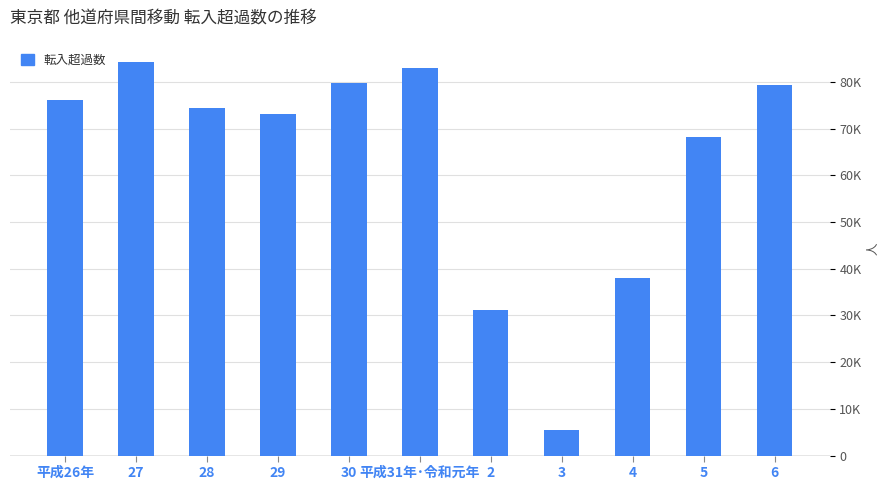

What is the label of the 3rd bar from the right?

4